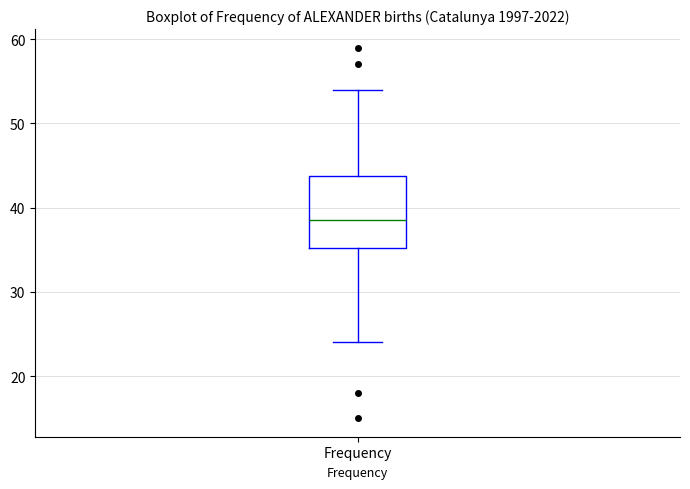

Where is the lower edge of the box for Frequency on the y-axis? The values are not printed on the chart, so give them approximately, as read against the axis.

35